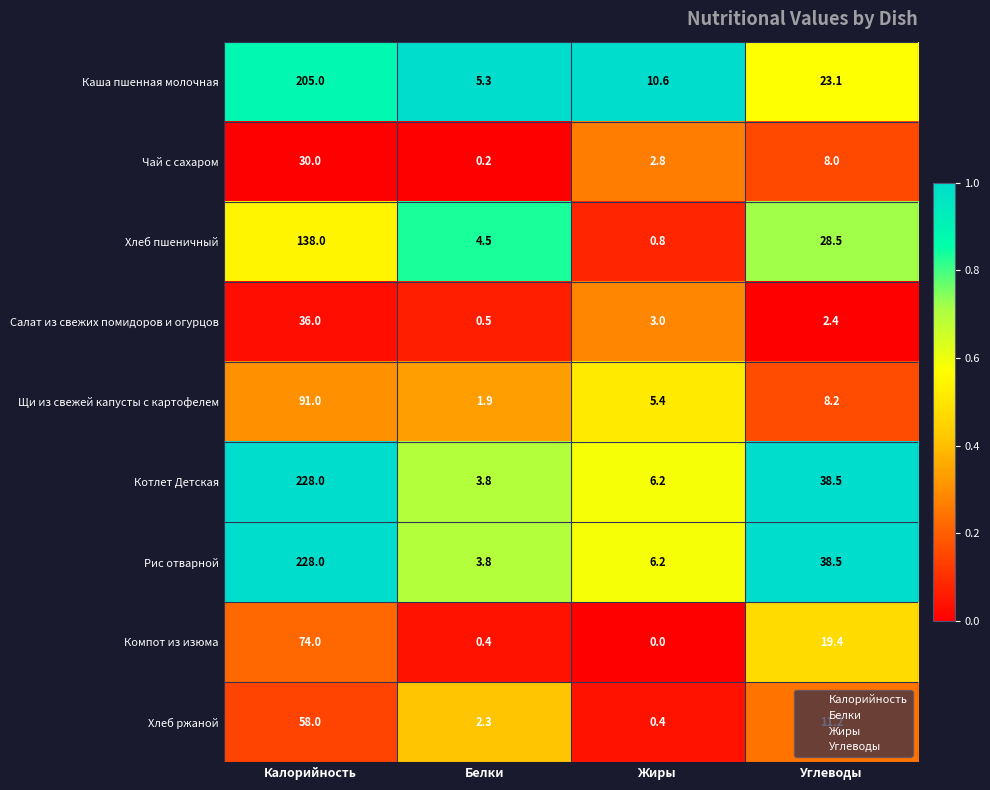

Where does the Хлеб пшеничный series first go above 28?

Калорийность